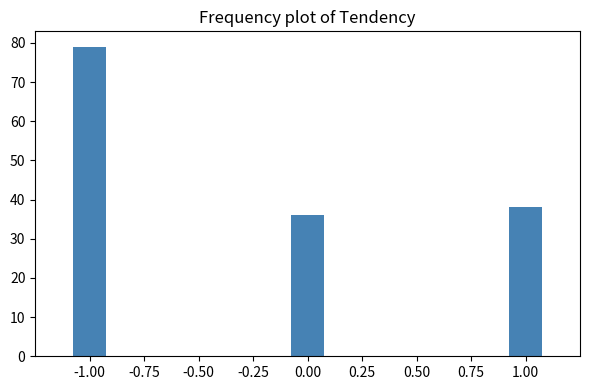

Reading left to right, extract all data points from this chart.

79	36	38